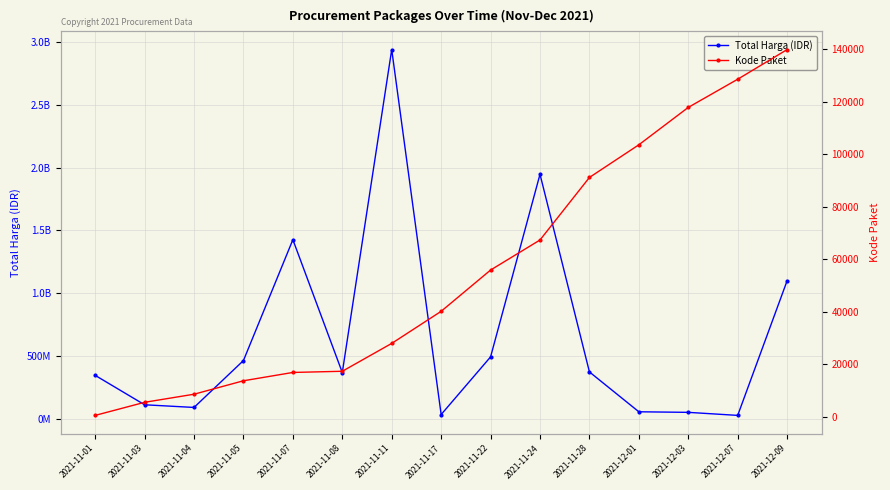

The value of Total Harga (IDR) at 2021-12-07 is 27412000. True or false?

True